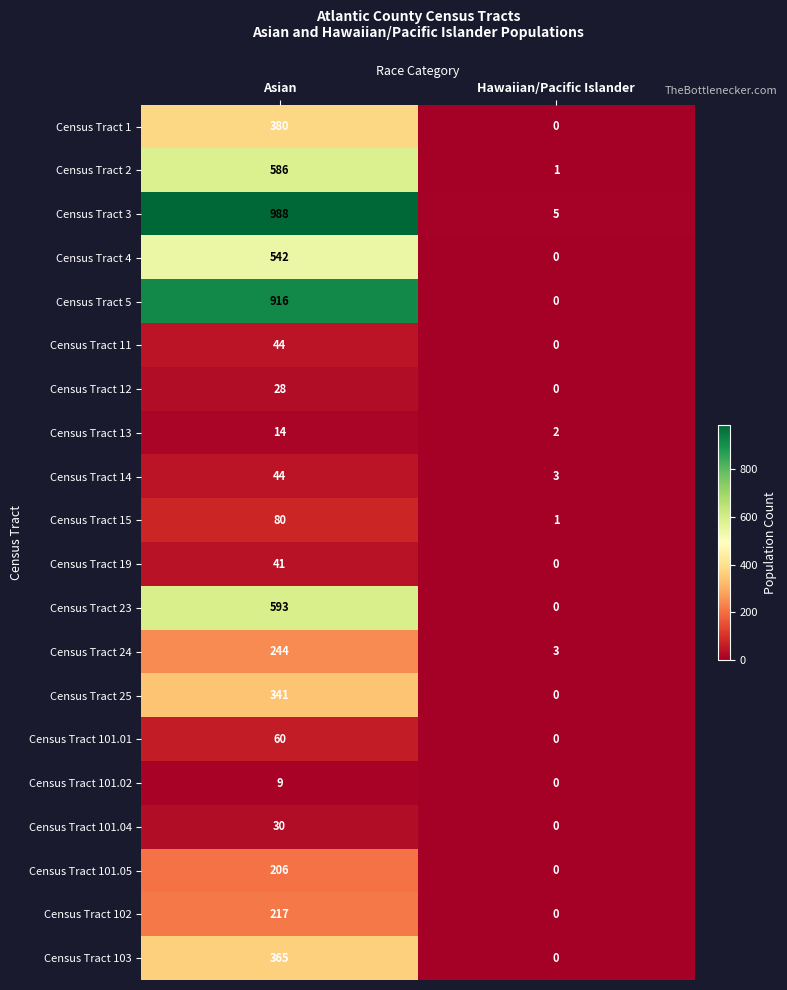

List the labels in order of Census Tract 4 value, largest first.

Asian, Hawaiian/Pacific Islander